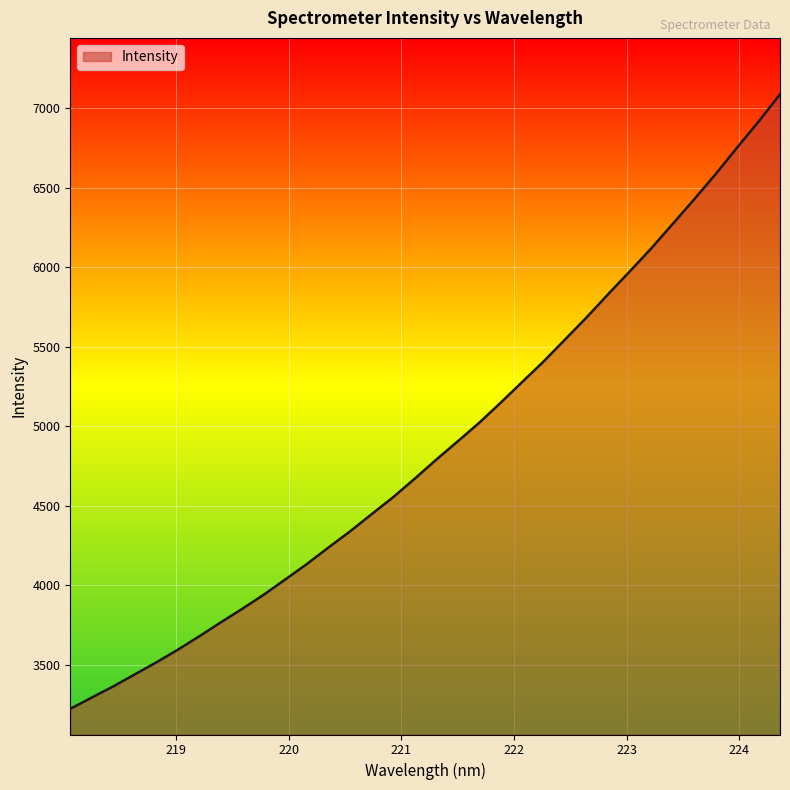

How many lines are shown in the chart?

1